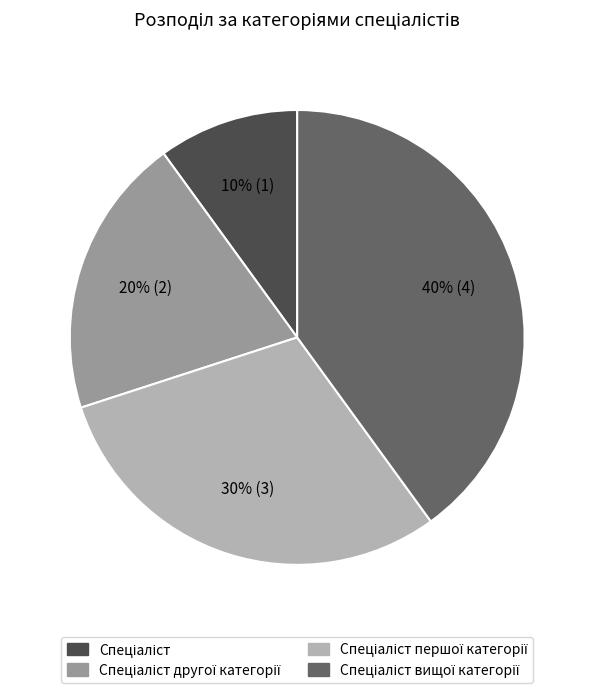

To the nearest percent, what is the difference between the largest and smallest slice percentages?

30%